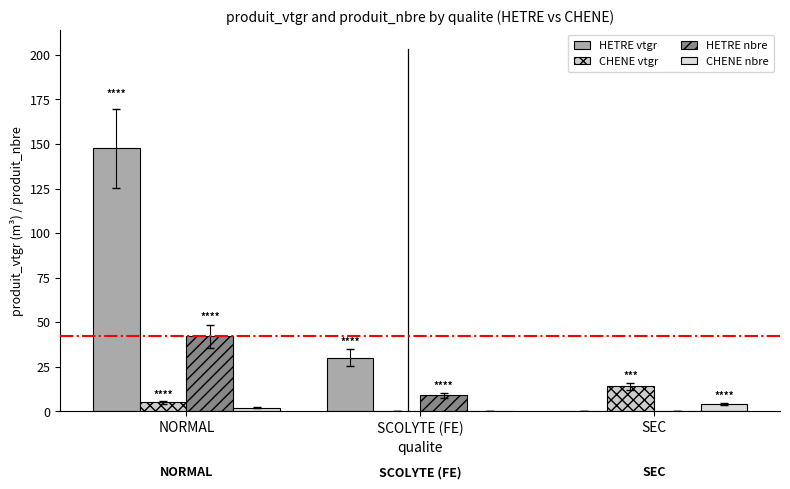

Which series changed the most between NORMAL and SCOLYTE (FE)?

HETRE vtgr